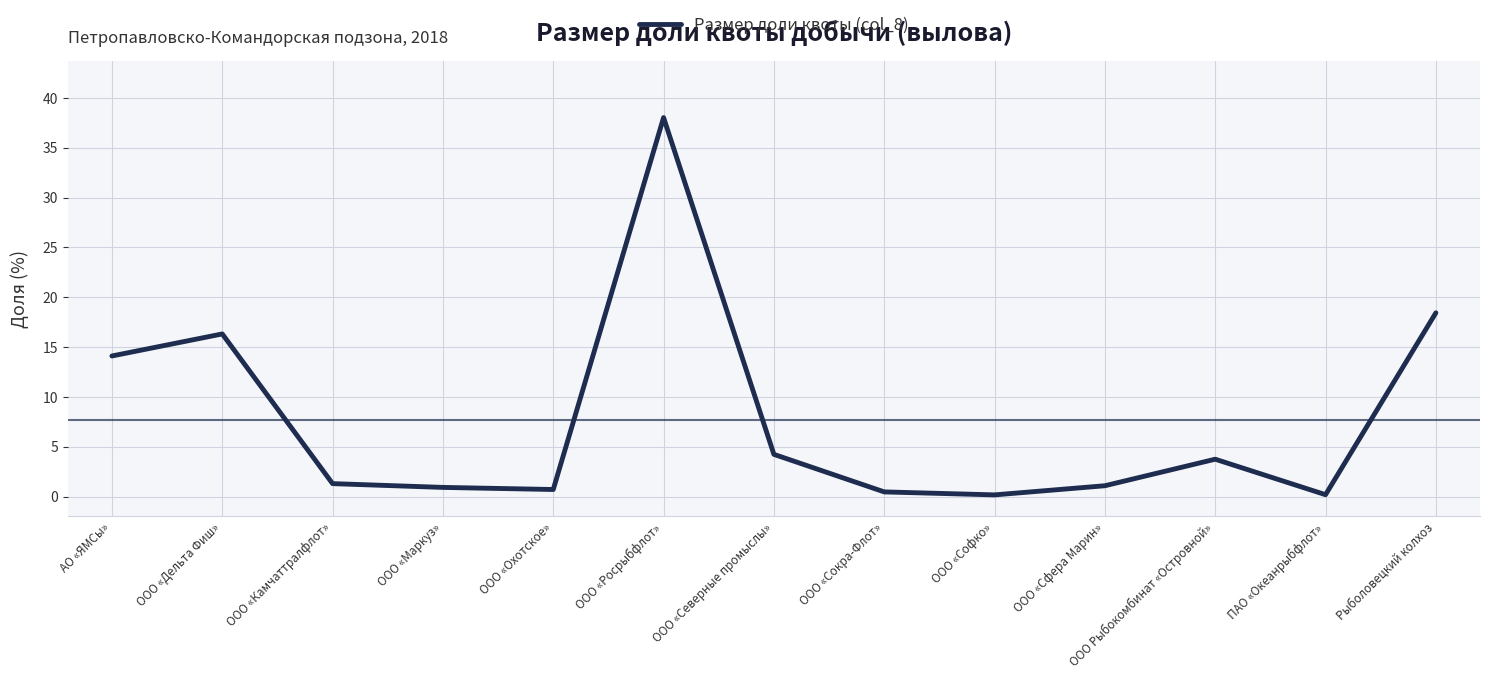

How many interior local valleys (lower than both neighbors) does the data have?

3